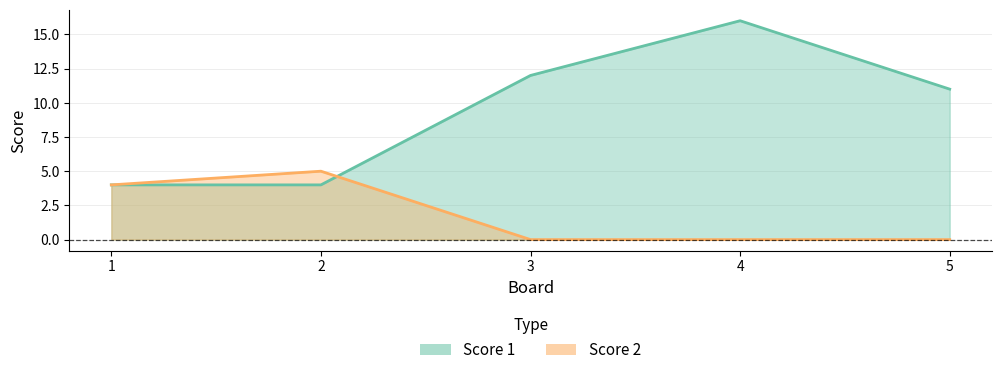

At which category is the sum across all series the highest?

4